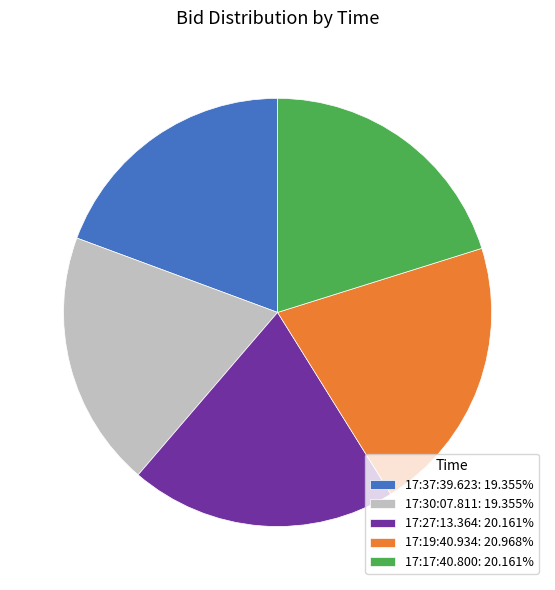

Combined, do 17:37:39.623 and 17:17:40.800 account for over 50%?

No